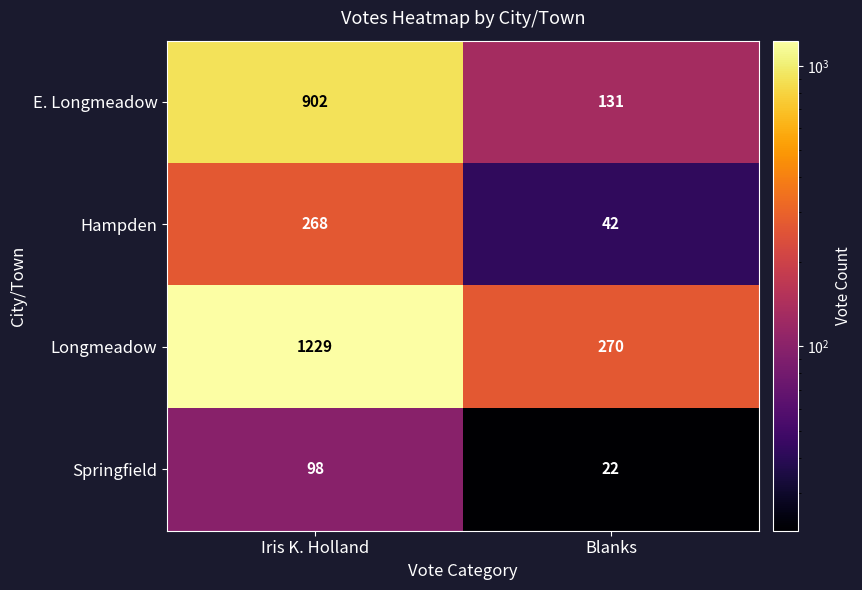

How many categories are shown in the chart?

2